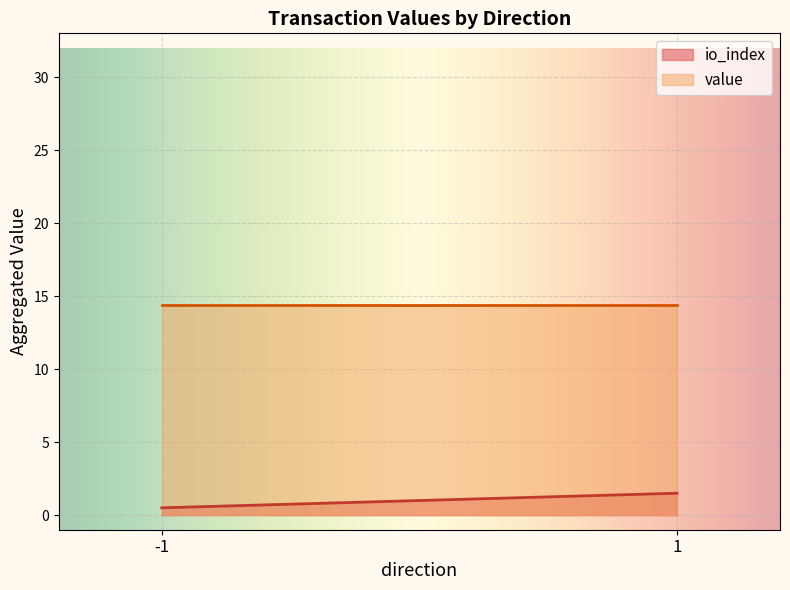

True or false: io_index and value intersect in this chart.

False